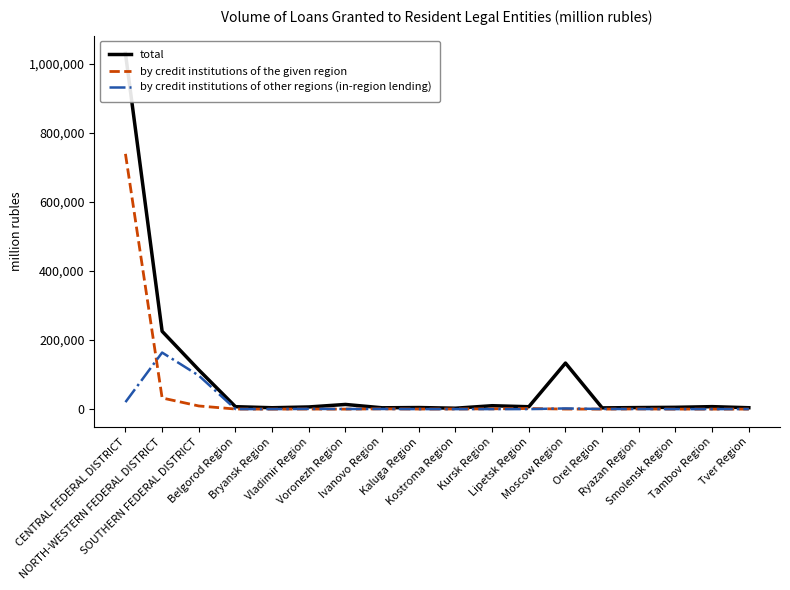

What is the greatest value displayed?

1029284